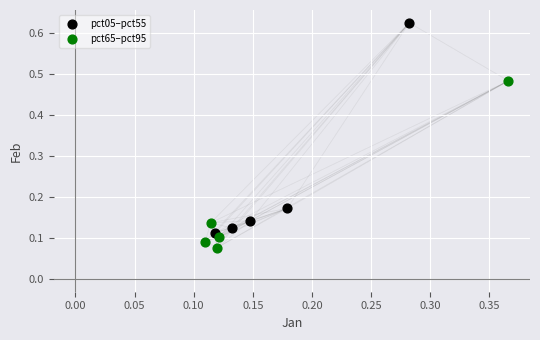

Which series has the widest spread of Y values?

pct05–pct55